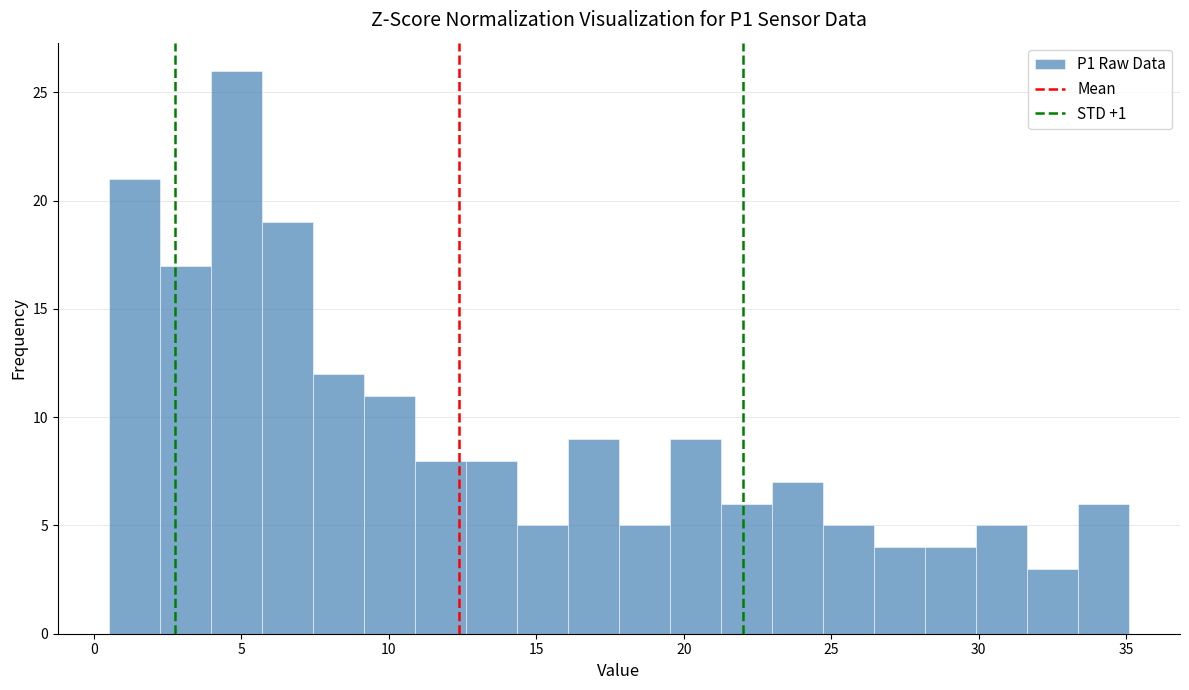

Around what value on the x-axis is the tallest bar? Give the approximate position of its centre, as read against the axis.

5.0